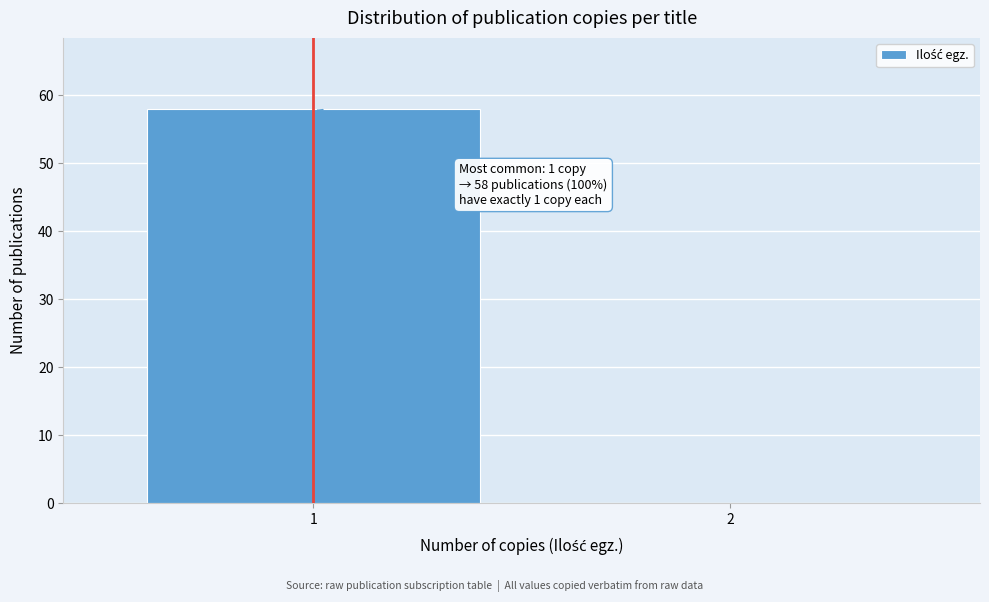

Reading left to right, list all the values displayed in this chart.

1=58	2=0